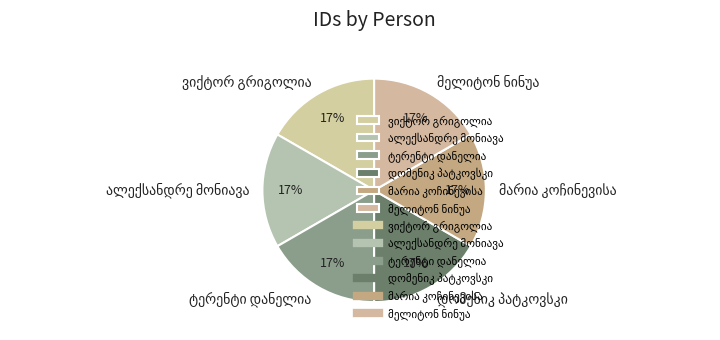

Is there any slice that represents more than half of the pie?

No